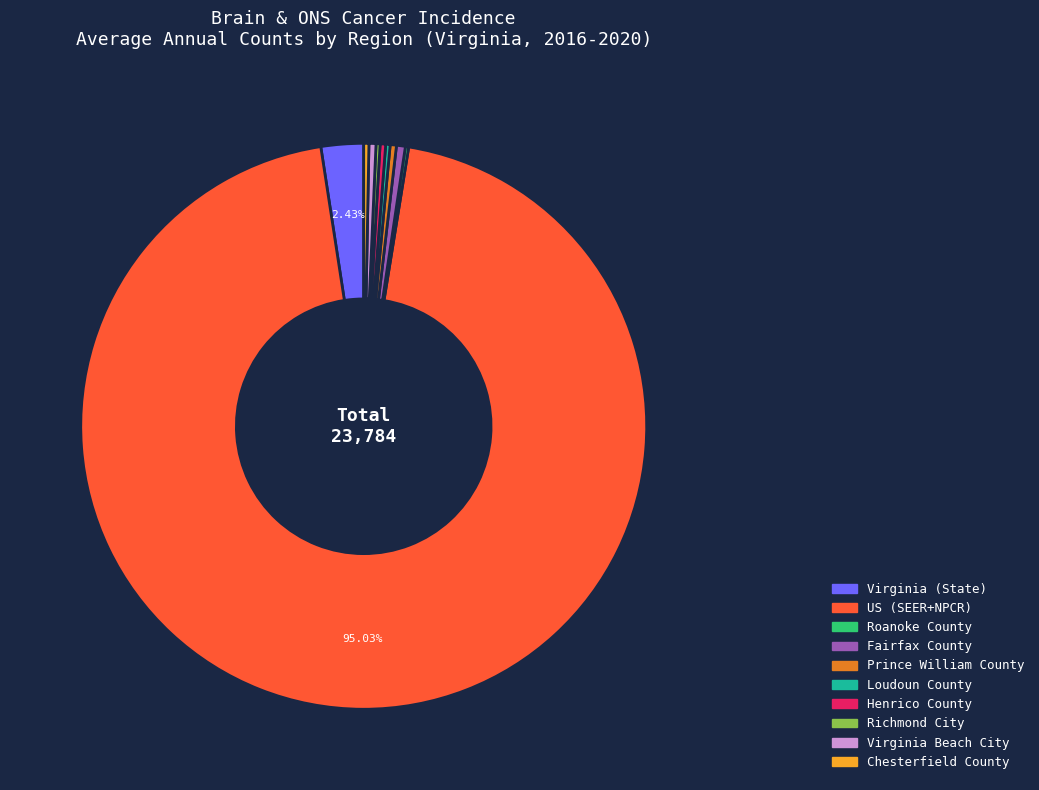

Does any single category account for the majority?

Yes